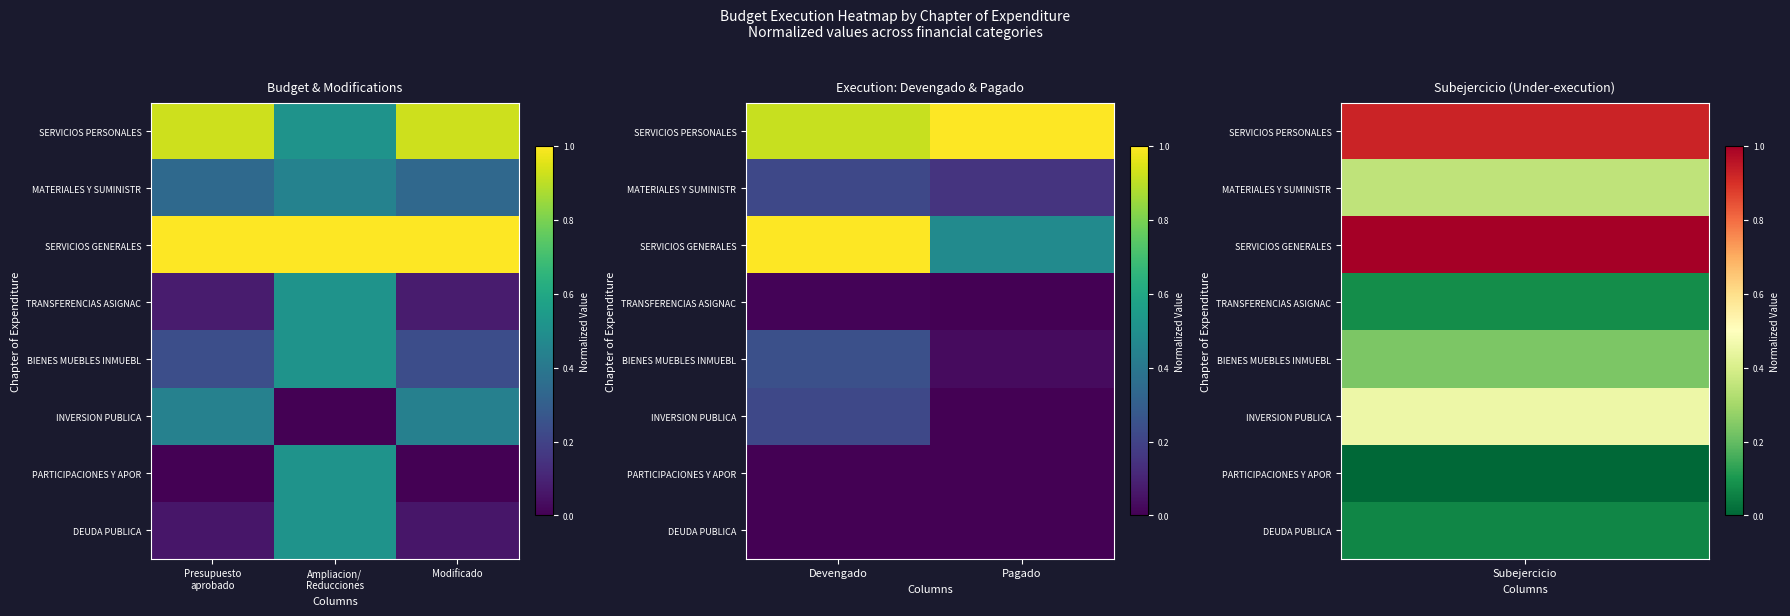

Where is INVERSION PUBLICA nearest to the value 0?

Pagado